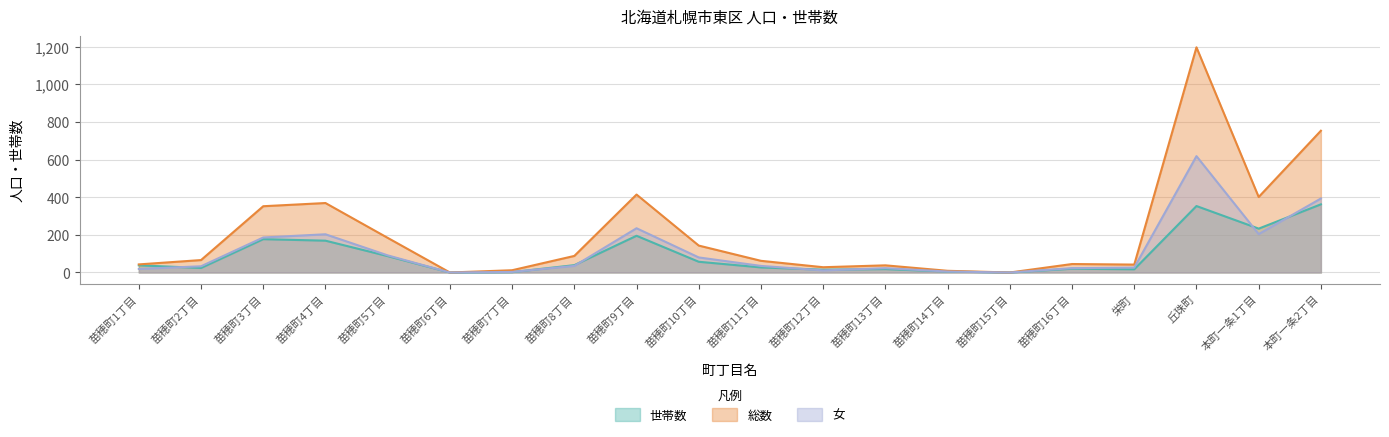

Does the chart have visible grid lines?

Yes